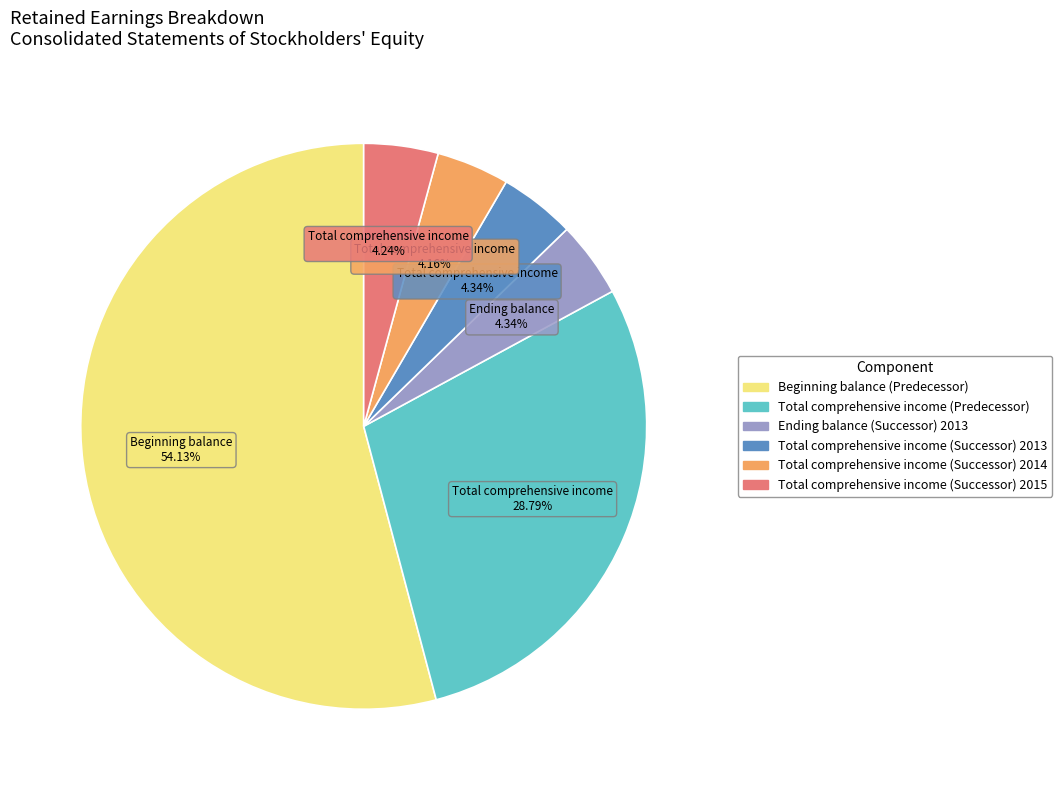

To the nearest percent, what is the combined percentage of Beginning balance (Predecessor) and Ending balance (Successor) 2013?

58%